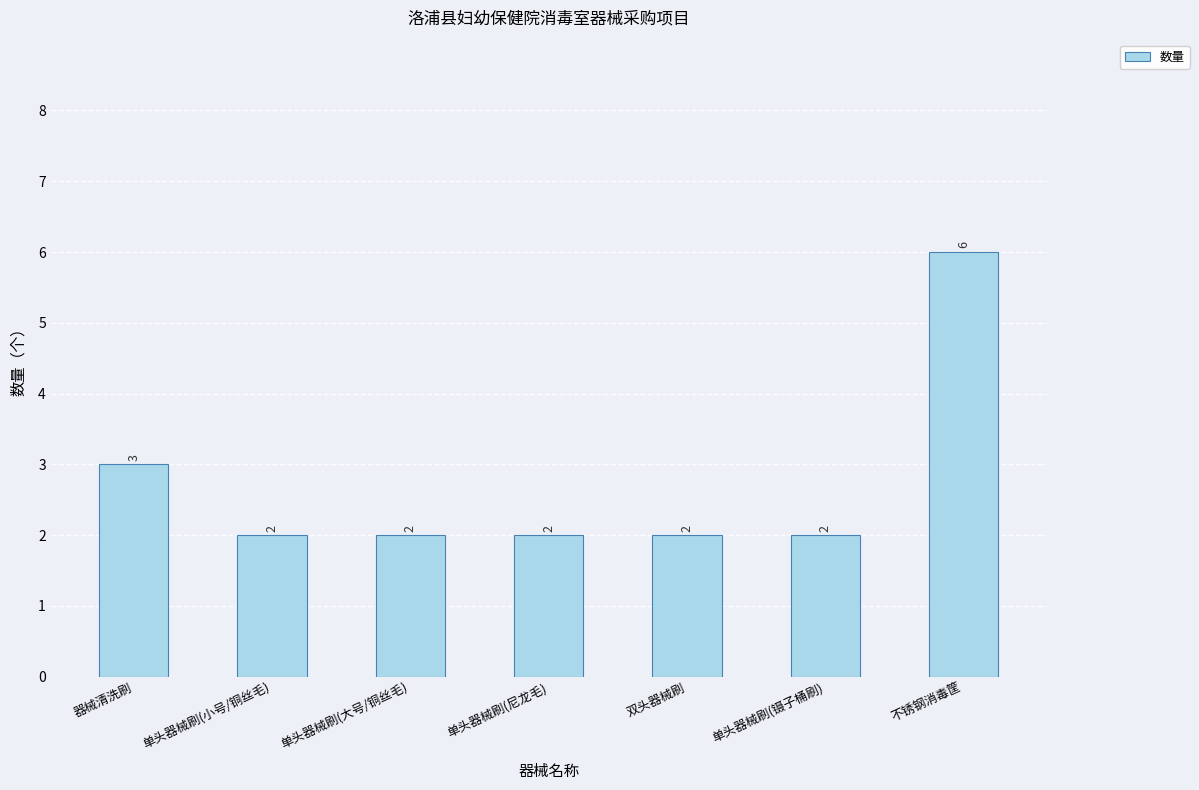

What position from the right is 单头器械刷(镊子桶刷)?

2